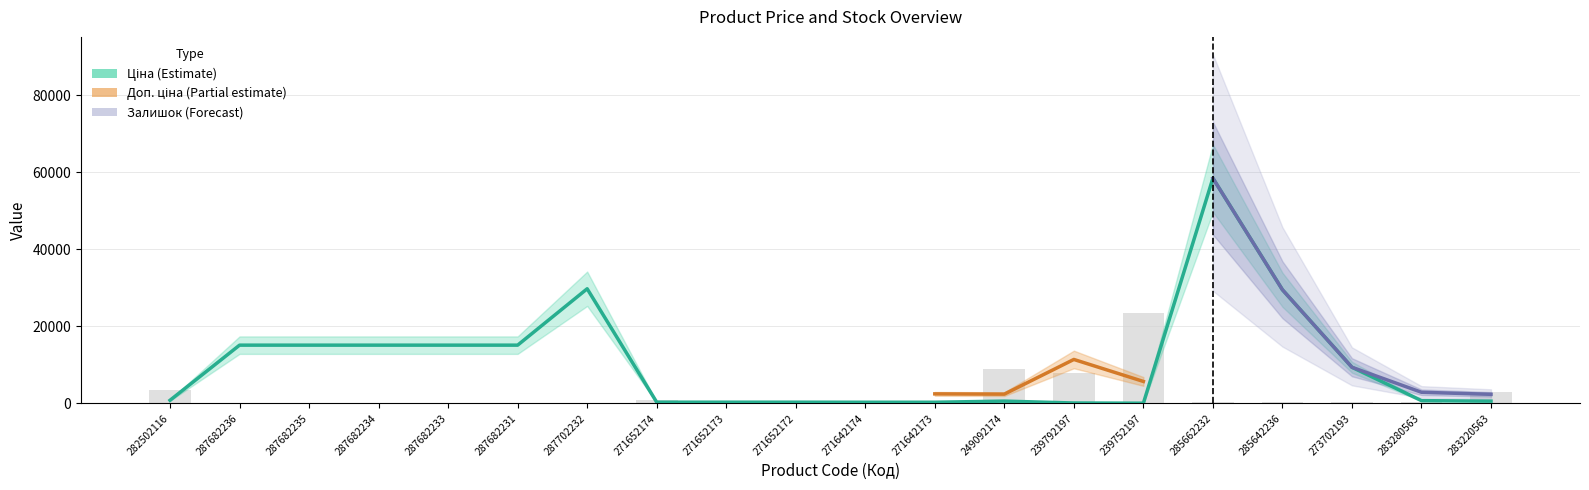

Are the bars grouped side by side (vs. stacked)?

Yes